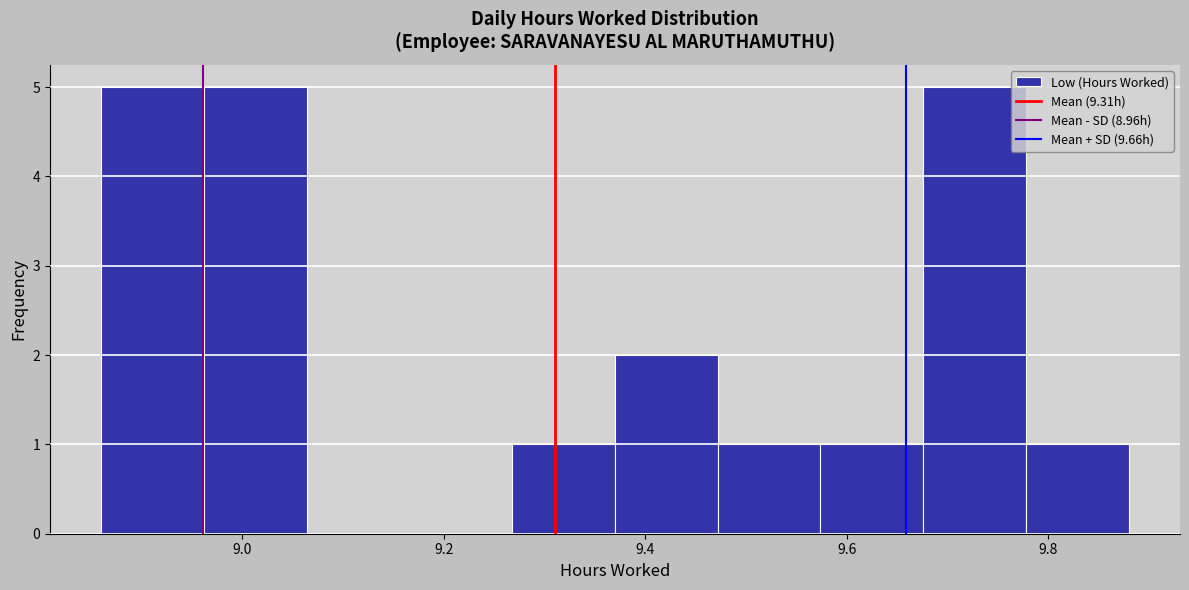

What is the height of the bar covering 9.676 to 9.778 on the x-axis? Neither the bar edges nor the heights are printed on the chart, so give them approximately, as read against the axes.

5